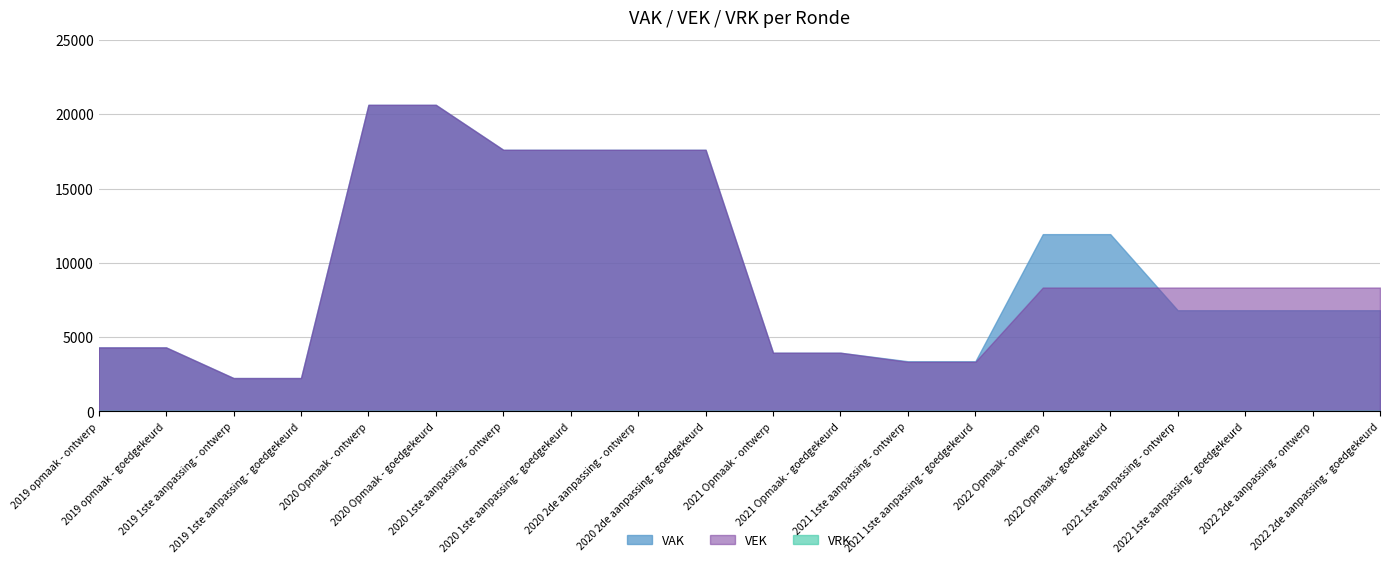

At which label does VEK first exceed 8336?

2020 Opmaak - ontwerp